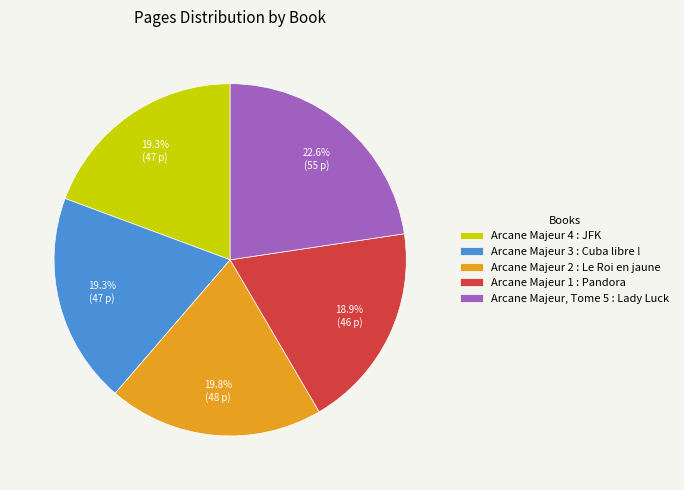

To the nearest percent, what percentage of the pie is Arcane Majeur 2 : Le Roi en jaune?

20%